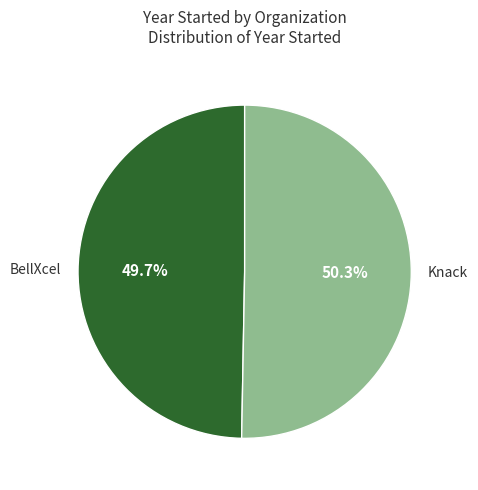

To the nearest percent, what is the difference between the largest and smallest slice percentages?

1%